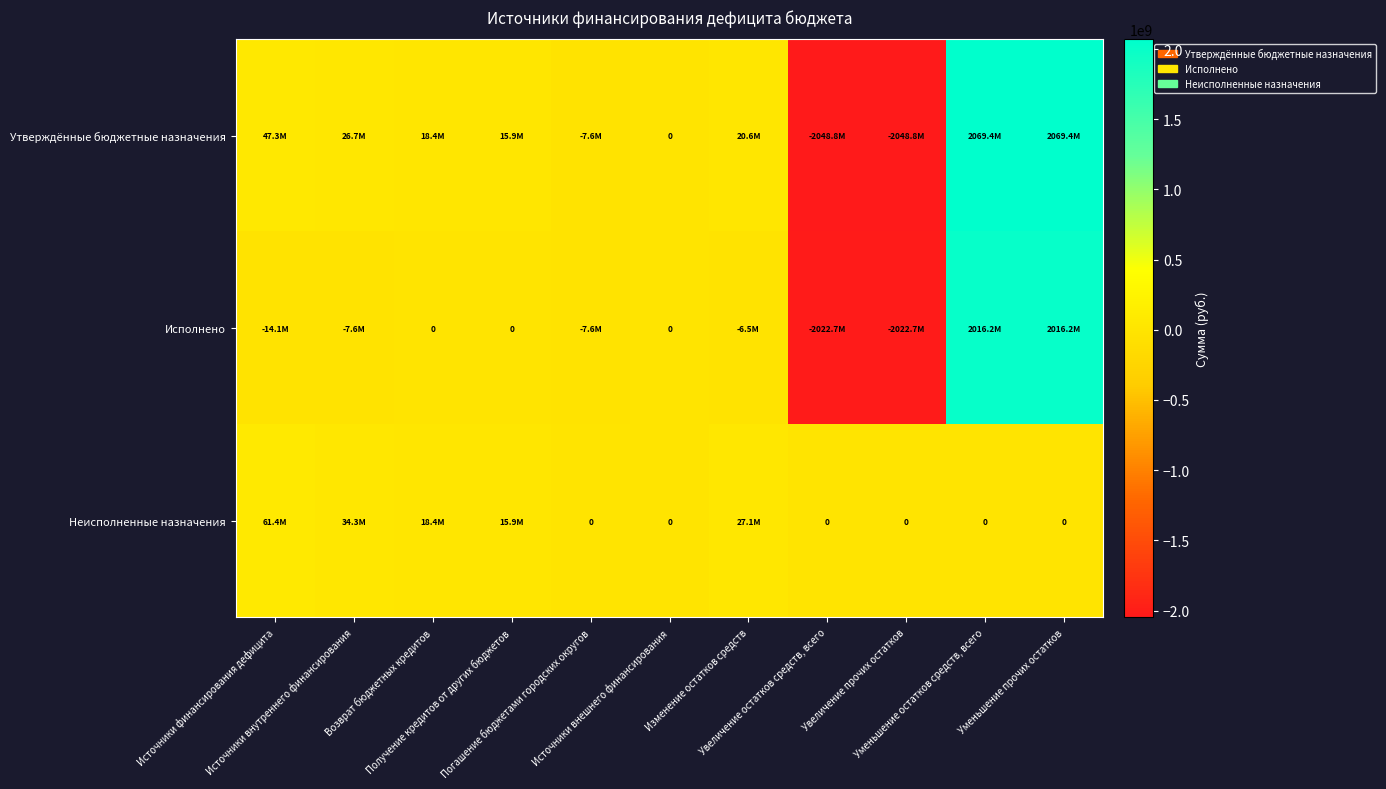

Which series changed the most between Источники внешнего финансирования and Увеличение остатков средств, всего?

Утверждённые бюджетные назначения